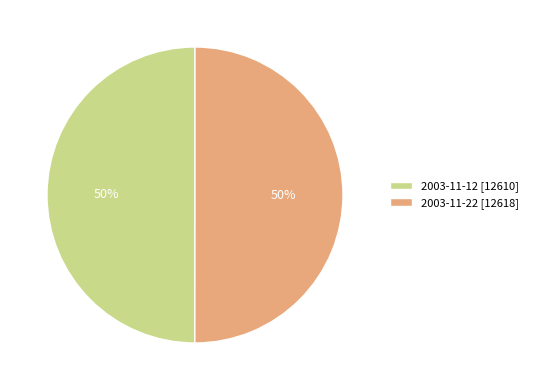

To the nearest percent, what is the combined percentage of 2003-11-22 [12618] and 2003-11-12 [12610]?

100%